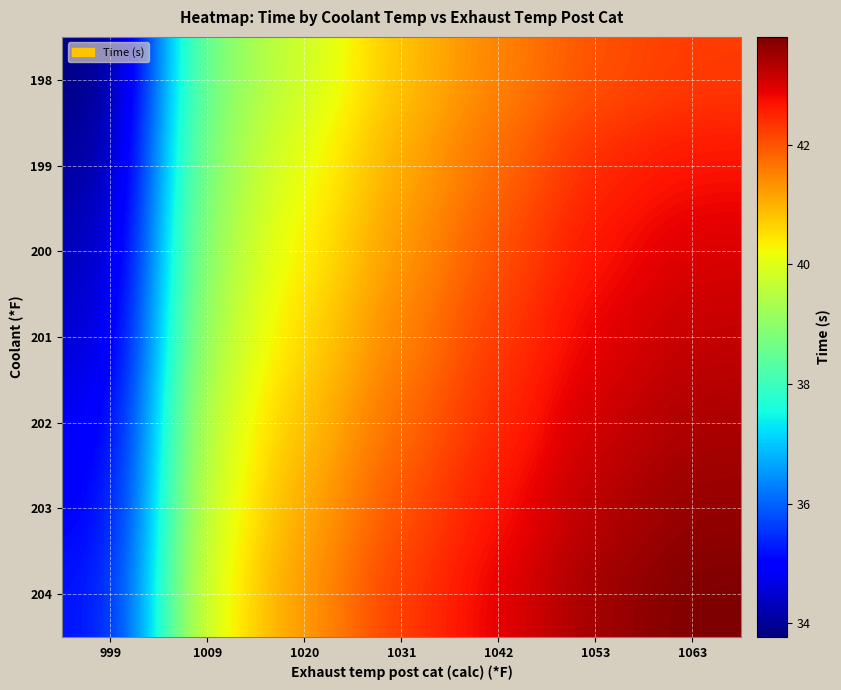

List the series in order of their peak value, lowest first.

198, 199, 200, 201, 202, 203, 204